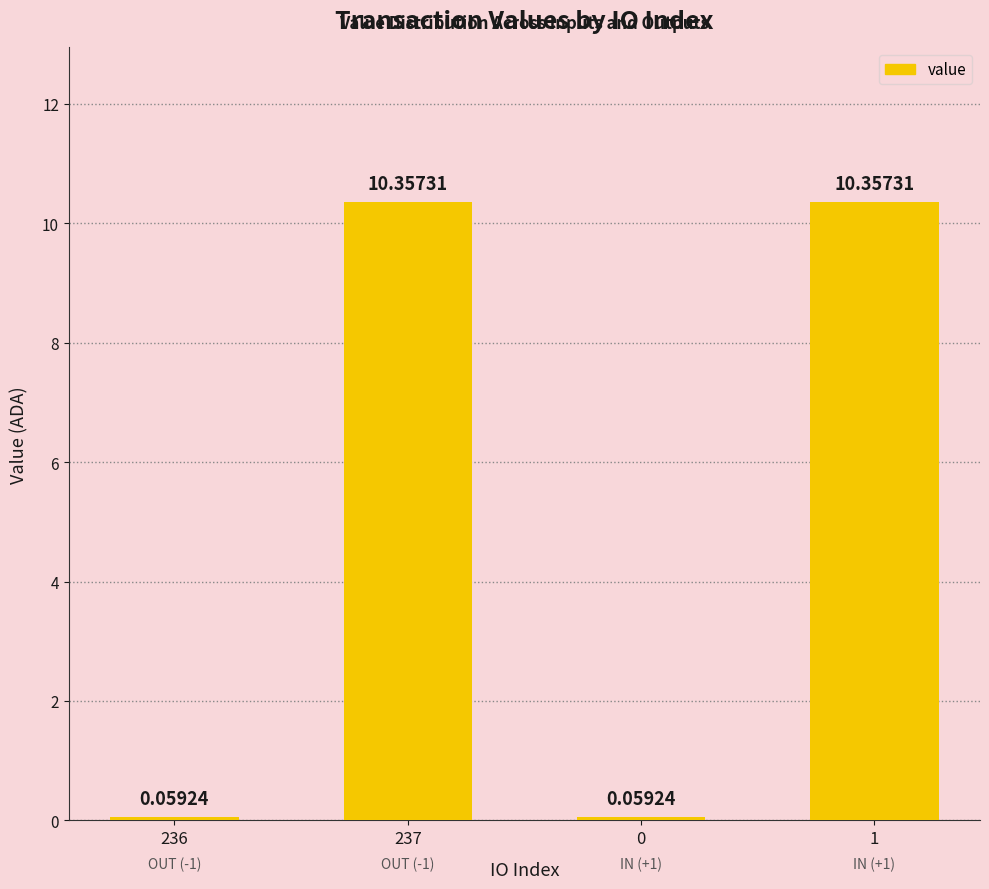

What is the change in value from 236 to 1?

+10.3